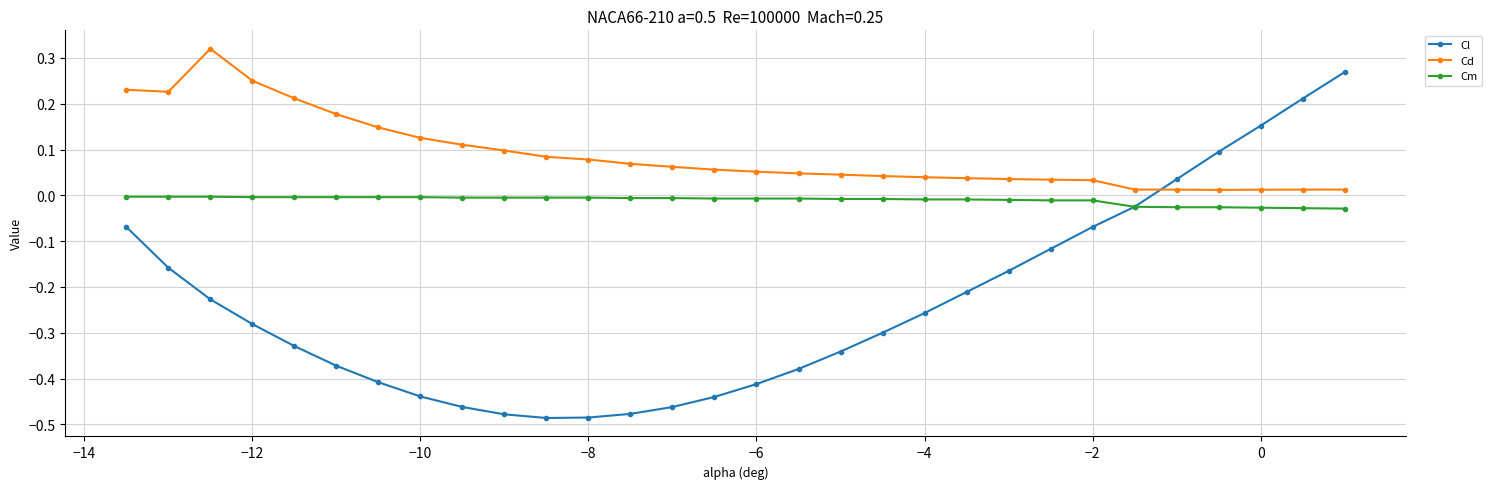

True or false: Cd and Cm intersect in this chart.

False